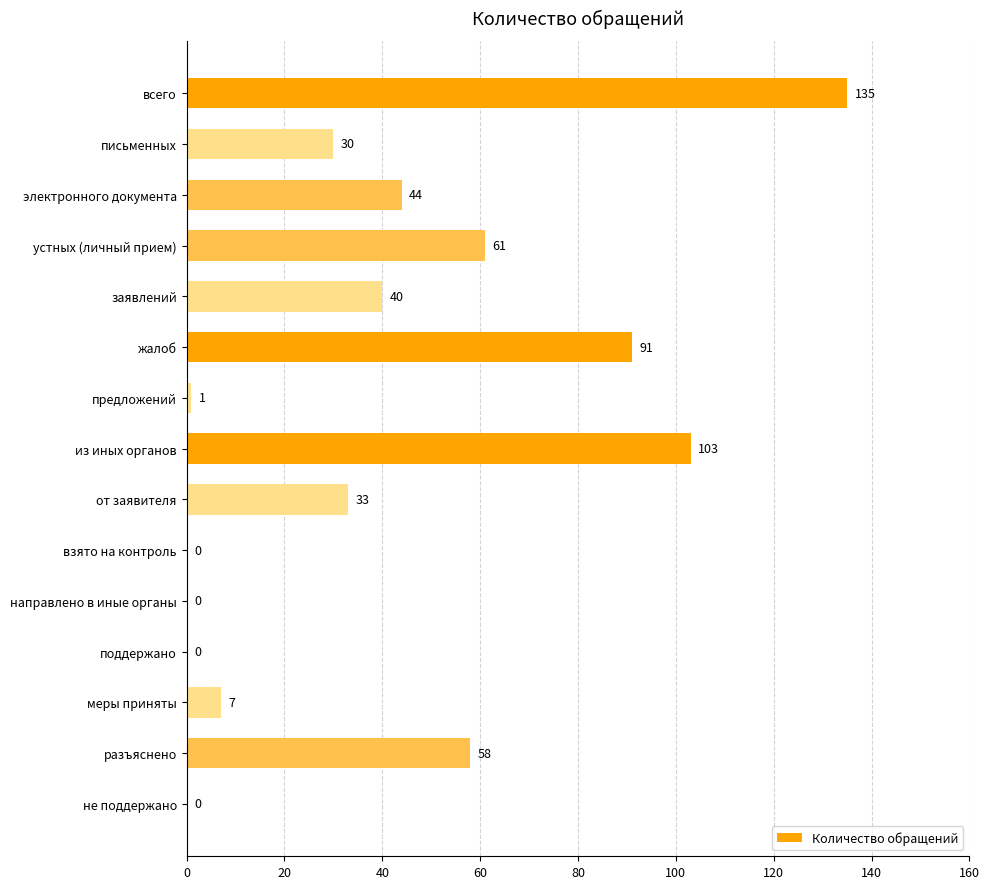

What is the maximum value shown in the chart?

135